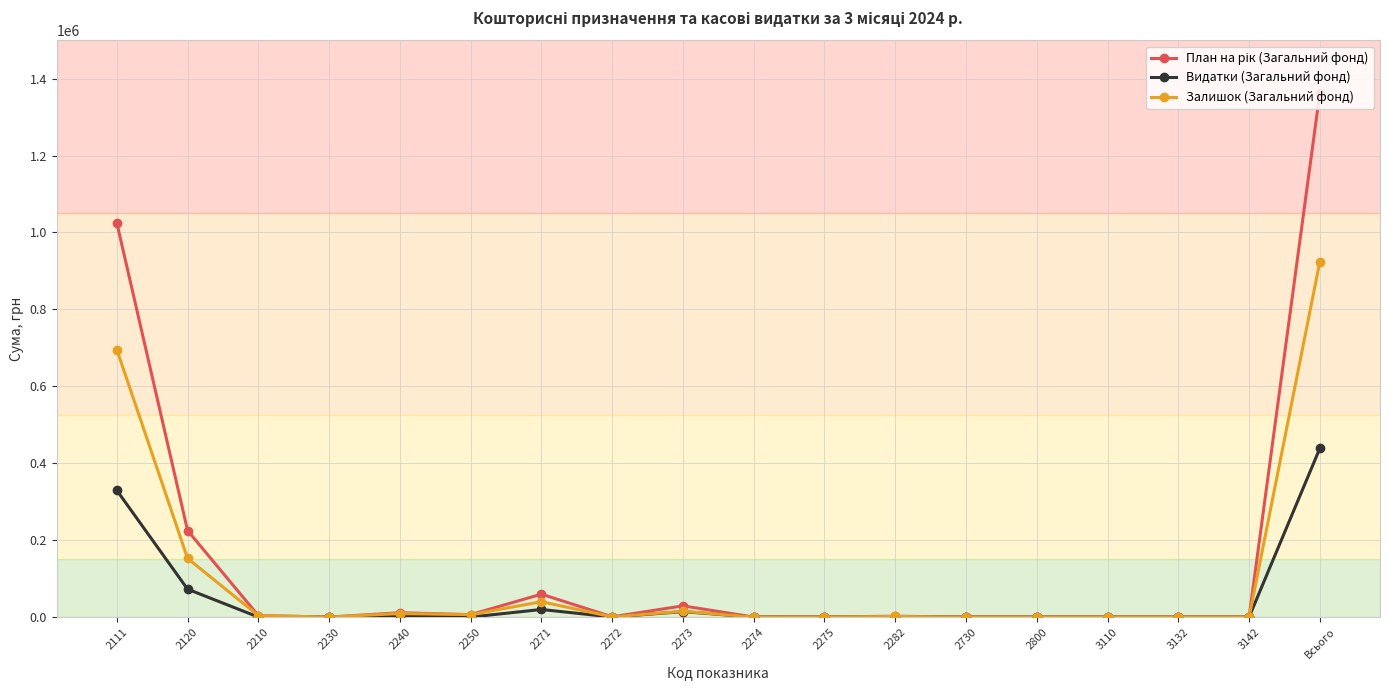

What is the maximum value for Залишок (Загальний фонд)?

924274.4